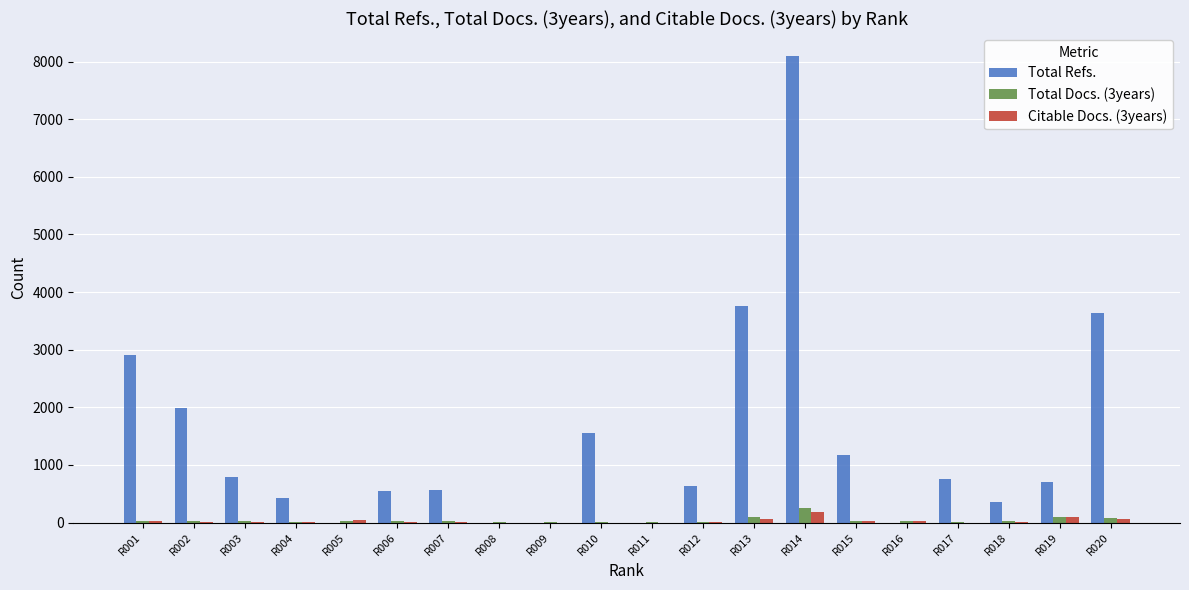

What is the greatest value displayed?

8092